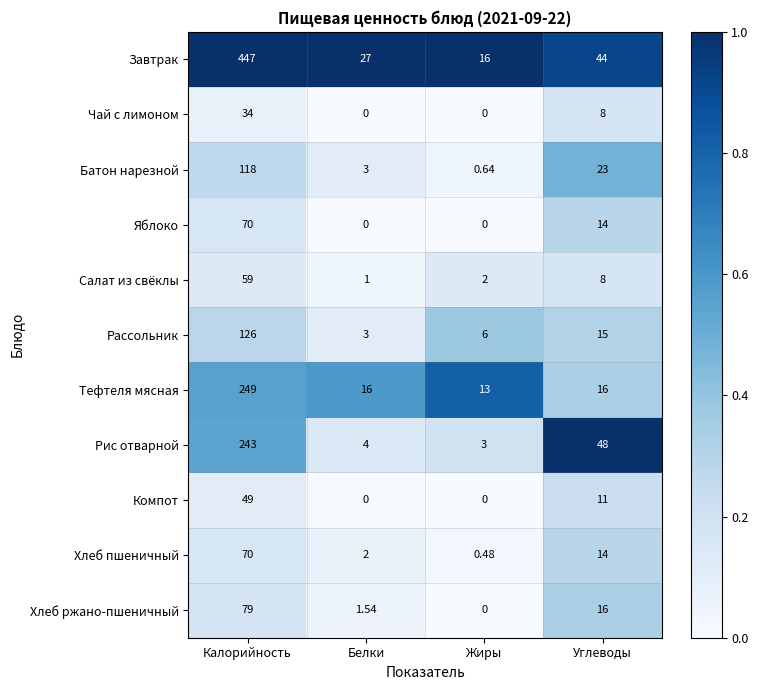

Where is Рис отварной nearest to the value 123?

Углеводы